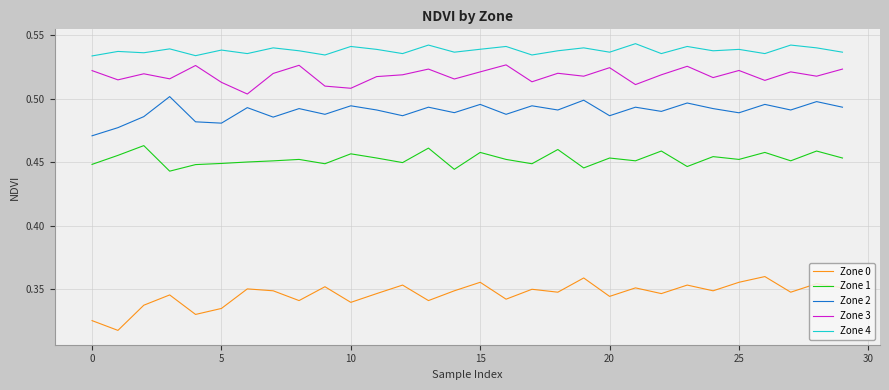

List the series in order of their peak value, highest first.

Zone 4, Zone 3, Zone 2, Zone 1, Zone 0